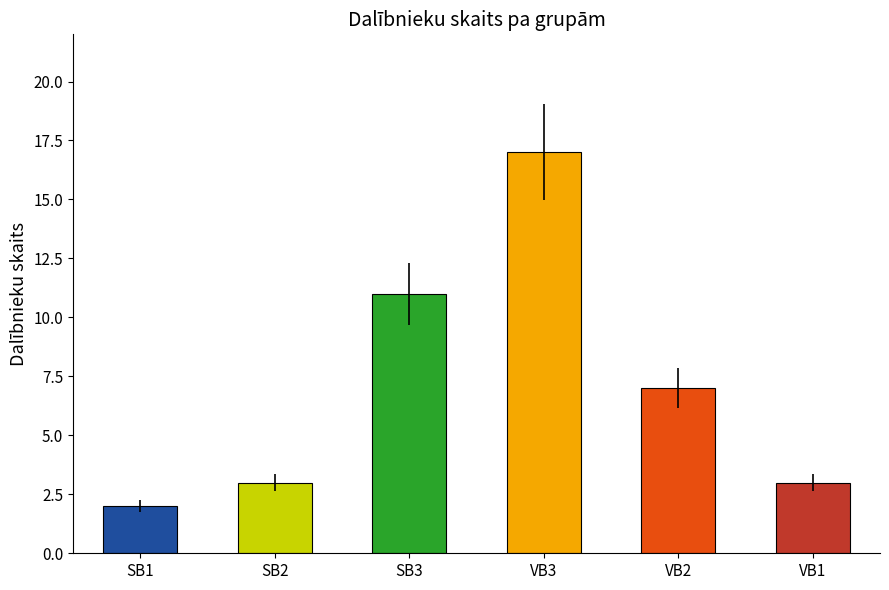

What is the smallest value displayed?

2